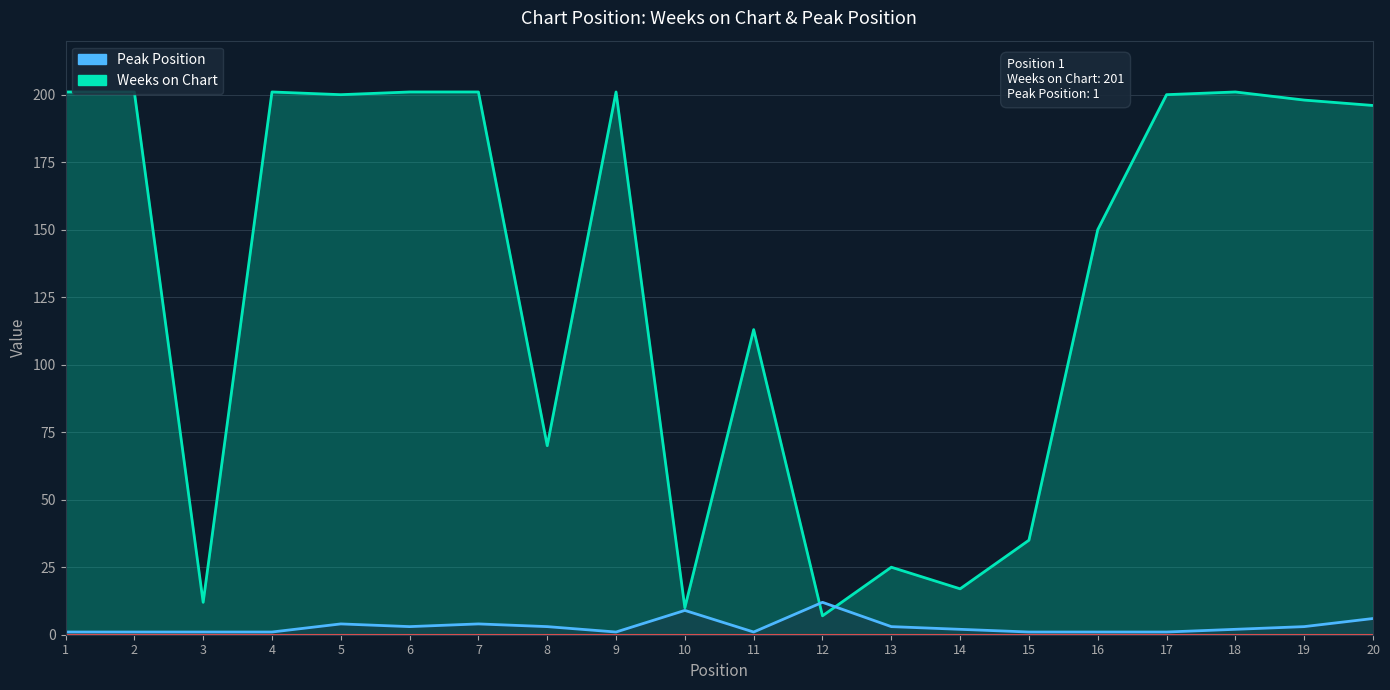

Reading left to right, list all the values displayed in this chart.

Weeks on Chart: 201	201	12	201	200	201	201	70	201	10	113	7	25	17	35	150	200	201	198	196
Peak Position: 1	1	1	1	4	3	4	3	1	9	1	12	3	2	1	1	1	2	3	6